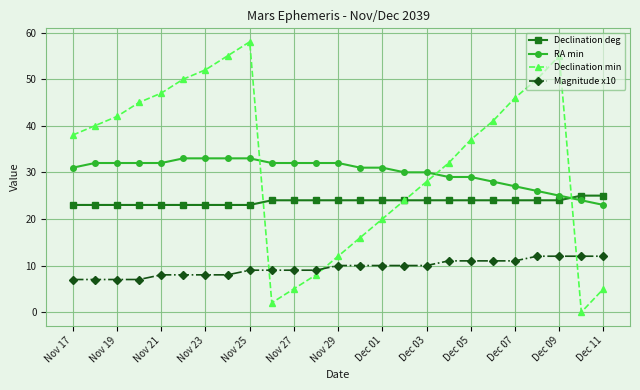

Which series has the largest range (max minus min)?

Declination min